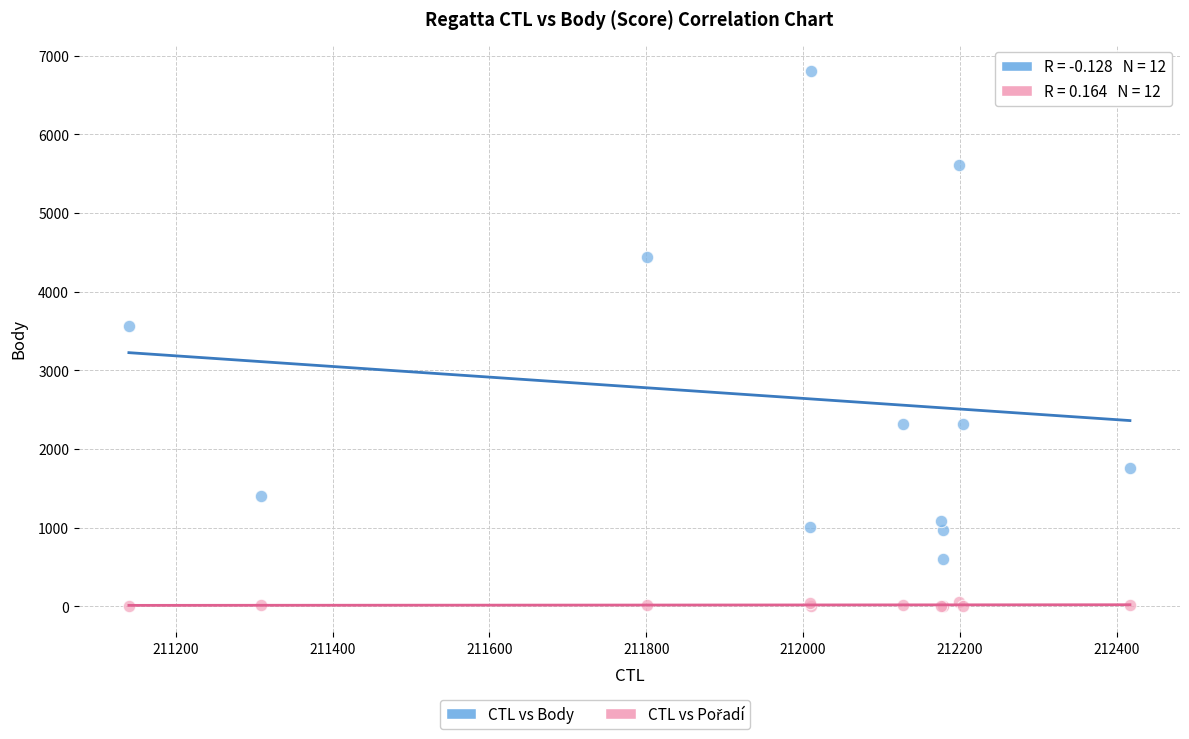

Which series has the largest Y range (max minus min)?

CTL vs Body